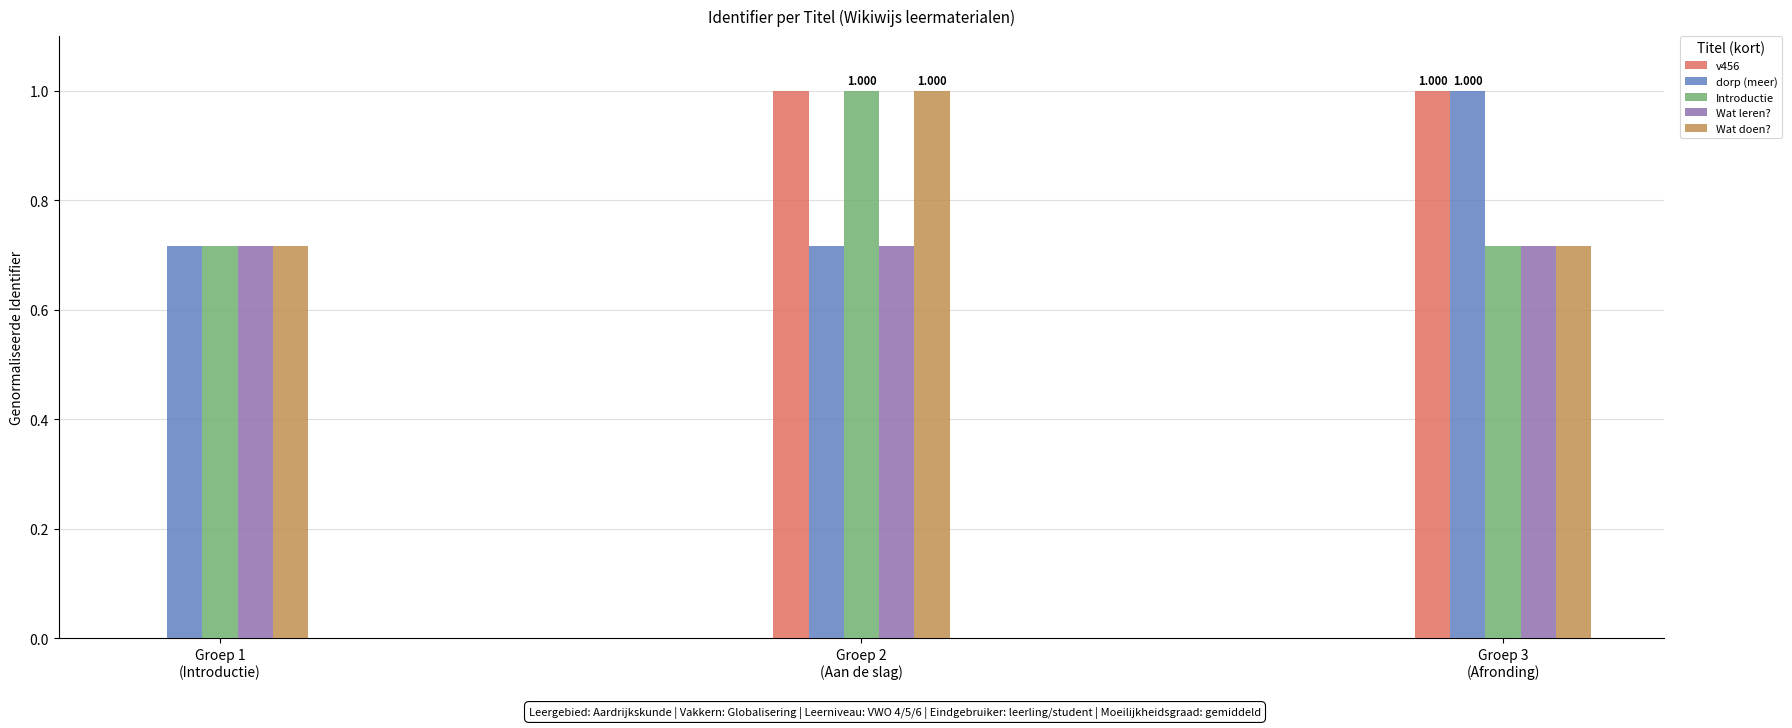

Reading left to right, transcribe all the data shown in this chart.

v456: Groep 1
(Introductie)=0.0	Groep 2
(Aan de slag)=1.0	Groep 3
(Afronding)=1.0
dorp (meer): Groep 1
(Introductie)=0.7	Groep 2
(Aan de slag)=0.7	Groep 3
(Afronding)=1.0
Introductie: Groep 1
(Introductie)=0.7	Groep 2
(Aan de slag)=1.0	Groep 3
(Afronding)=0.7
Wat leren?: Groep 1
(Introductie)=0.7	Groep 2
(Aan de slag)=0.7	Groep 3
(Afronding)=0.7
Wat doen?: Groep 1
(Introductie)=0.7	Groep 2
(Aan de slag)=1.0	Groep 3
(Afronding)=0.7